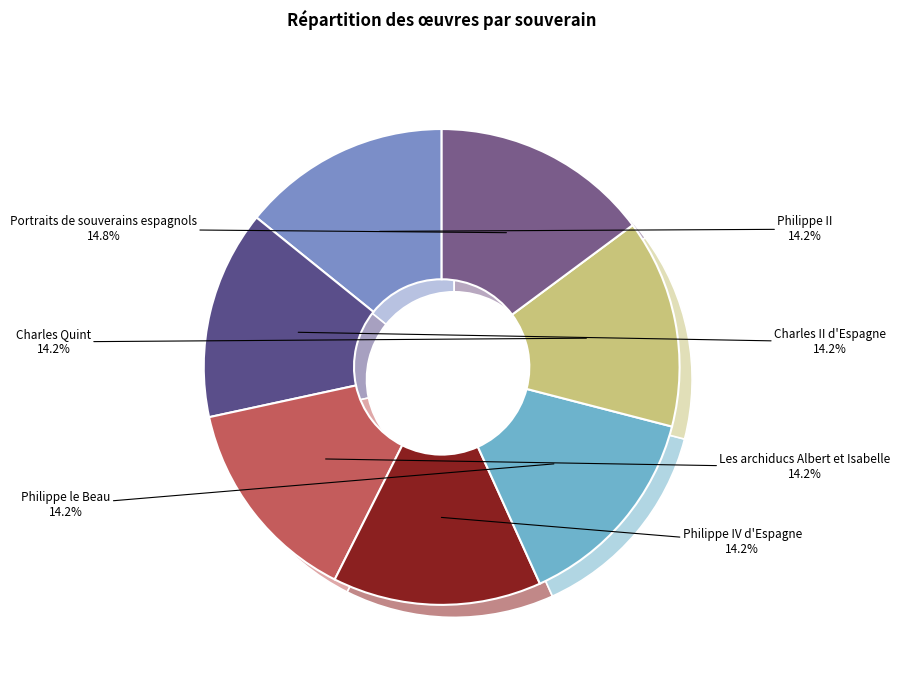

Does Philippe II account for over 50% of the chart?

No